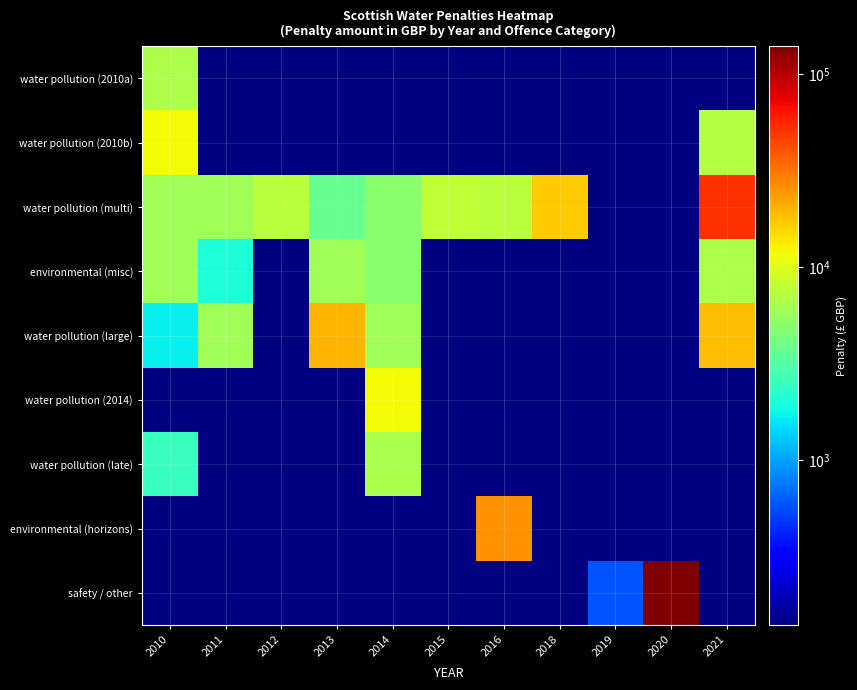

At how many categories does at least one series exceed 70693?

1